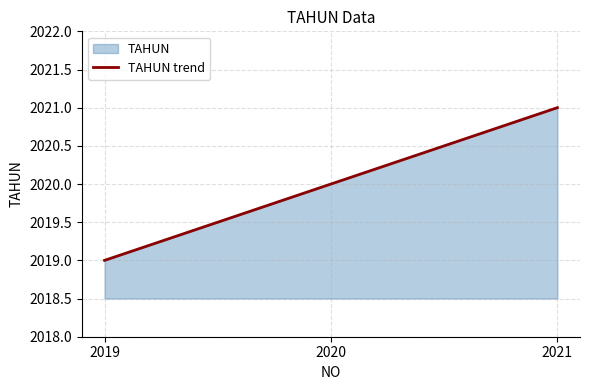

How many values exceed 2020?

1